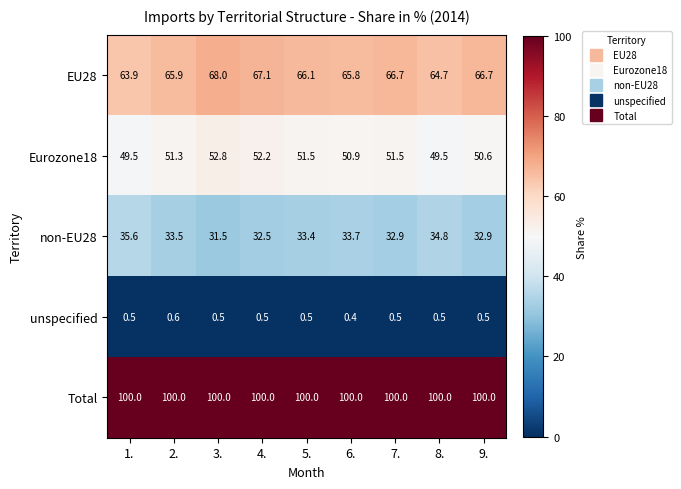

Count the number of categories in the chart.

9